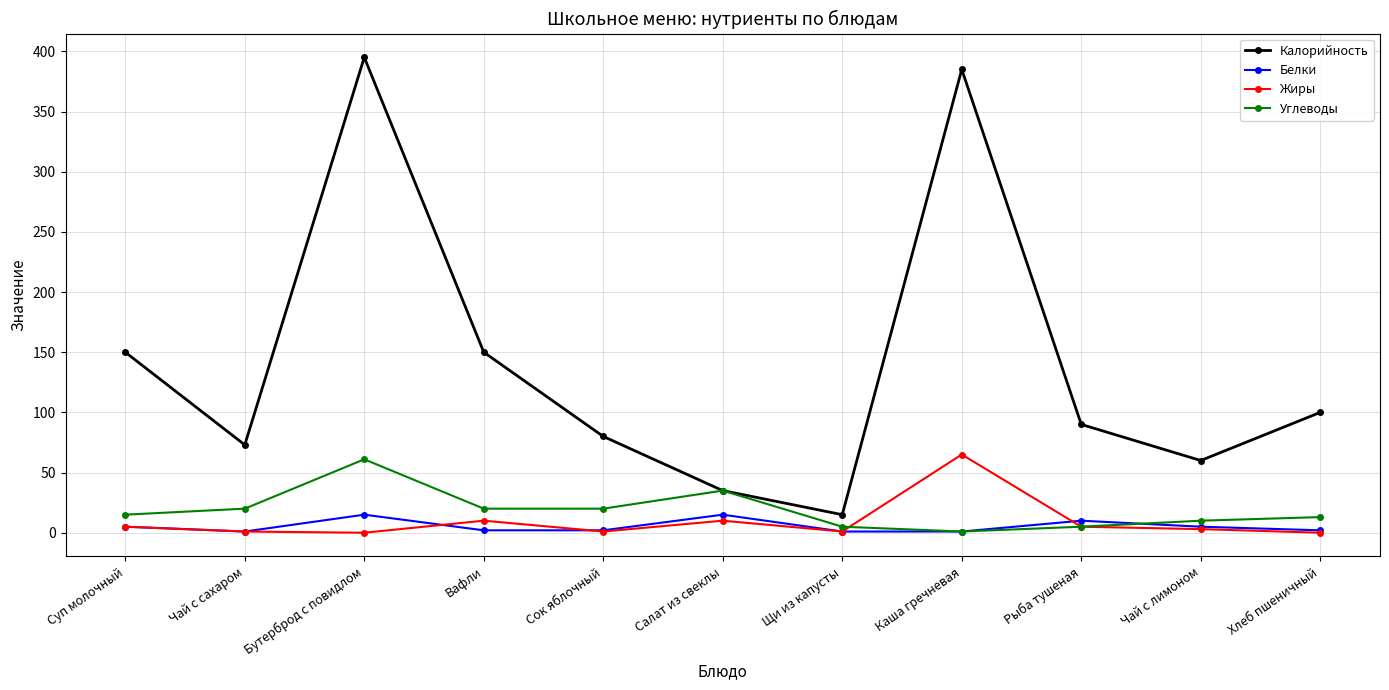

How many distinct data groups are displayed?

4